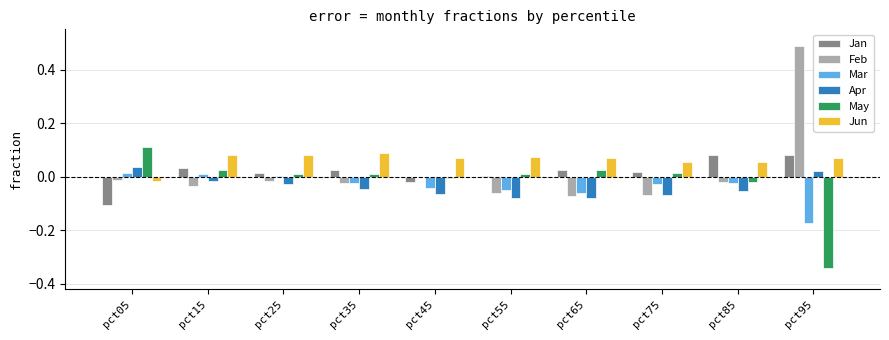

How many categories are shown in the chart?

10